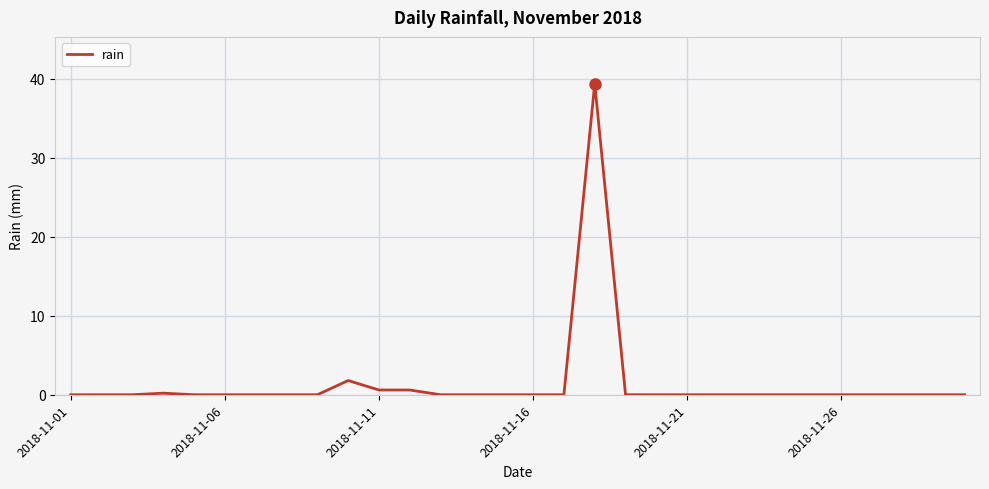

What is the maximum value shown in the chart?

39.4